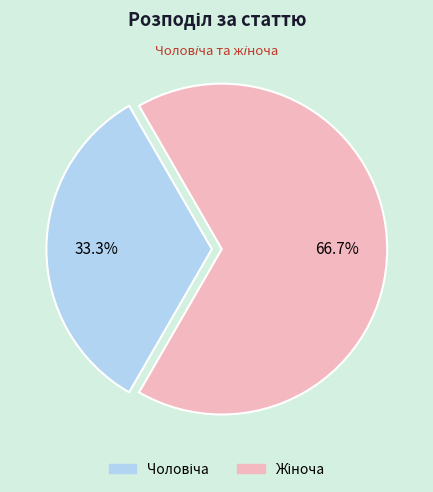

Is there a majority slice in this chart?

Yes